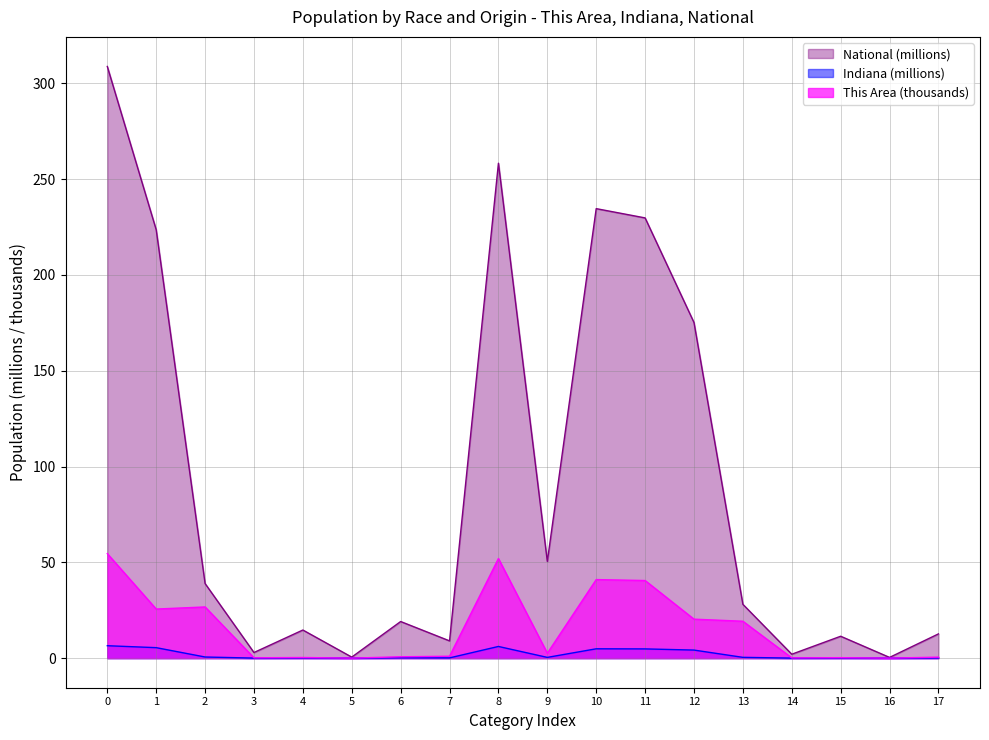

True or false: This Area and Indiana intersect in this chart.

False